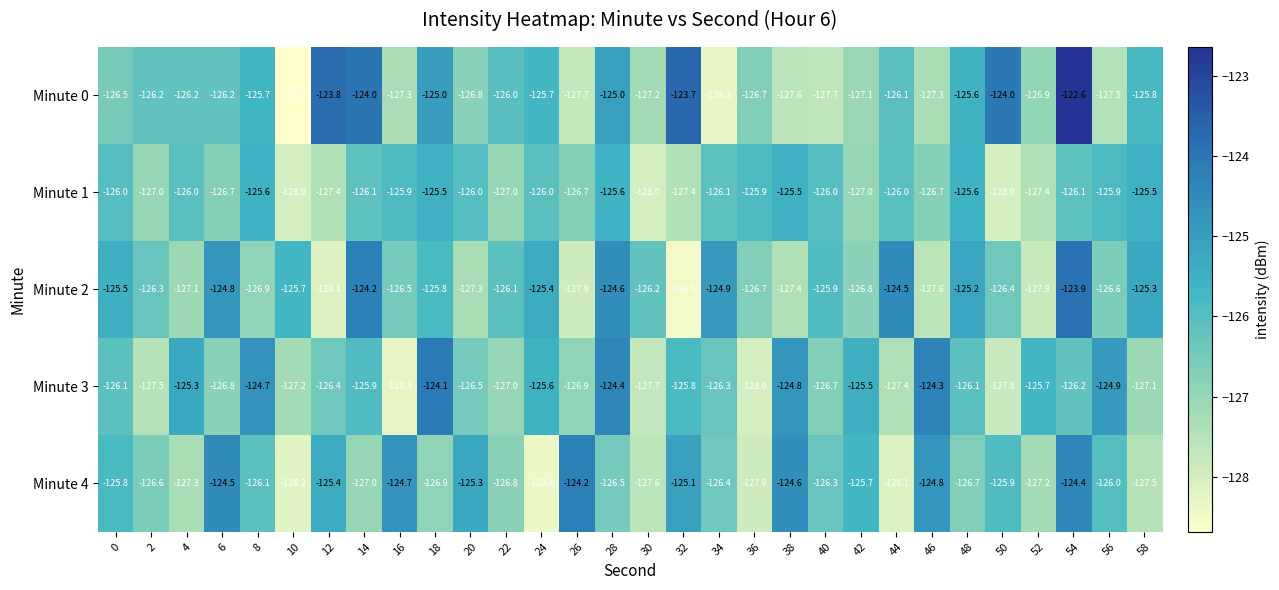

What is the spread (max minus min) of values at 42?

1.6